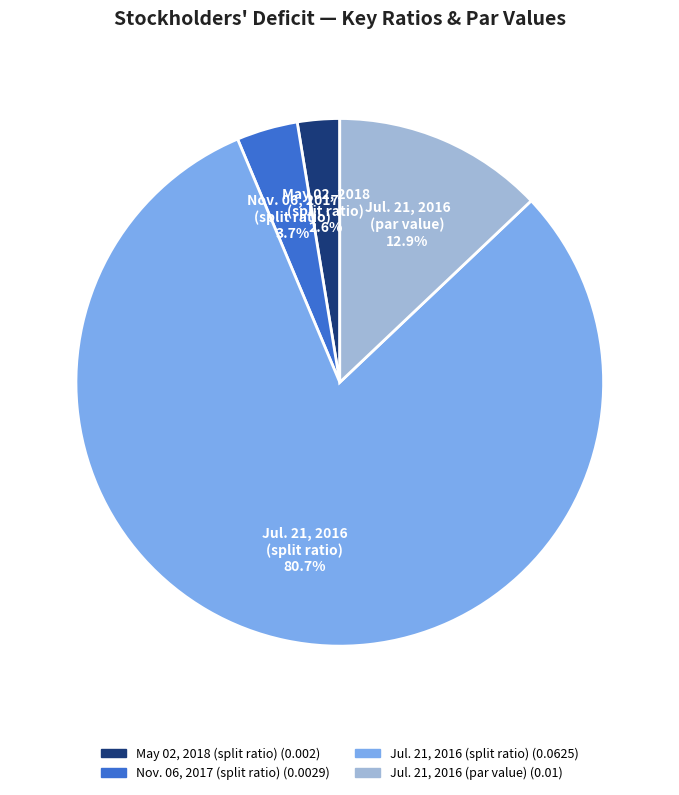

Is there any slice that represents more than half of the pie?

Yes